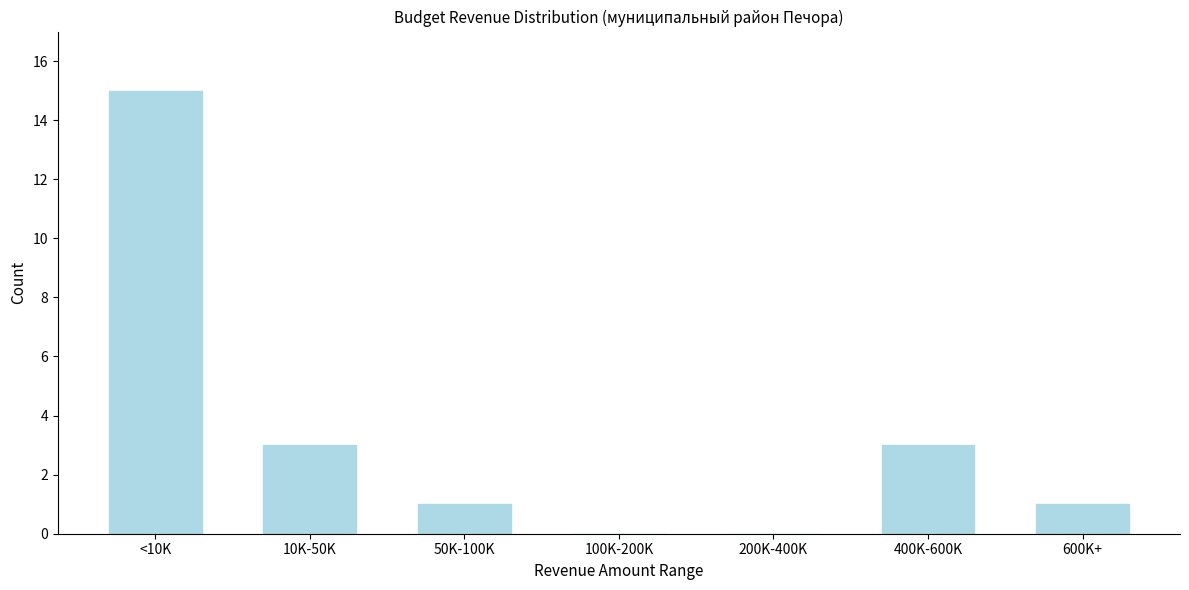

Reading right to left, extract all data points from this chart.

600K+=1	400K-600K=3	200K-400K=0	100K-200K=0	50K-100K=1	10K-50K=3	<10K=15